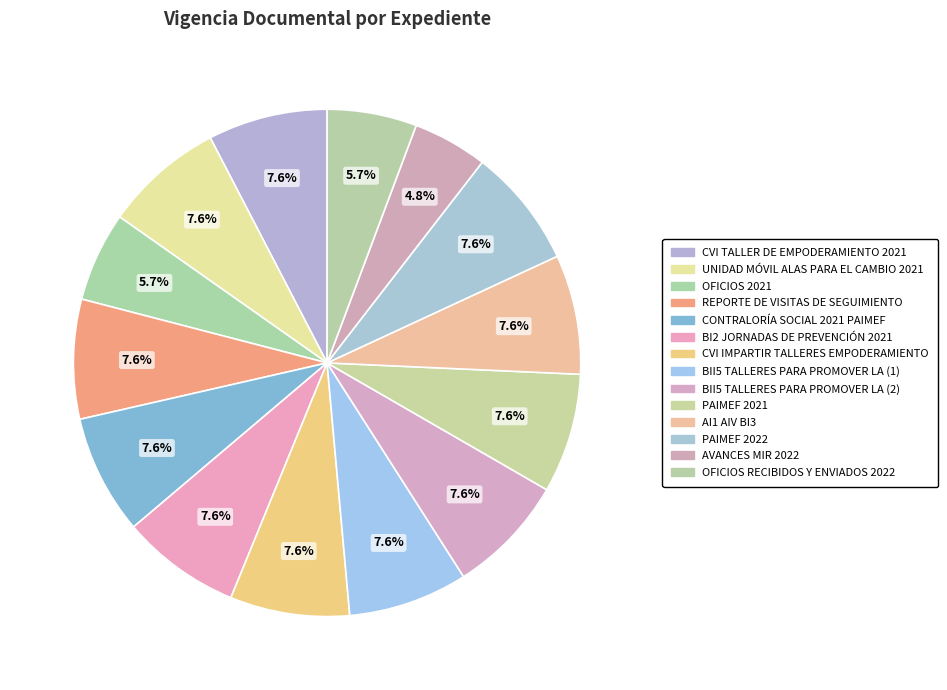

Rank the categories by value from highest to lowest.

CVI TALLER DE EMPODERAMIENTO 2021, UNIDAD MÓVIL ALAS PARA EL CAMBIO 2021, REPORTE DE VISITAS DE SEGUIMIENTO, CONTRALORÍA SOCIAL 2021 PAIMEF, BI2 JORNADAS DE PREVENCIÓN 2021, CVI IMPARTIR TALLERES EMPODERAMIENTO, BII5 TALLERES PARA PROMOVER LA (1), BII5 TALLERES PARA PROMOVER LA (2), PAIMEF 2021, AI1 AIV BI3, PAIMEF 2022, OFICIOS 2021, OFICIOS RECIBIDOS Y ENVIADOS 2022, AVANCES MIR 2022